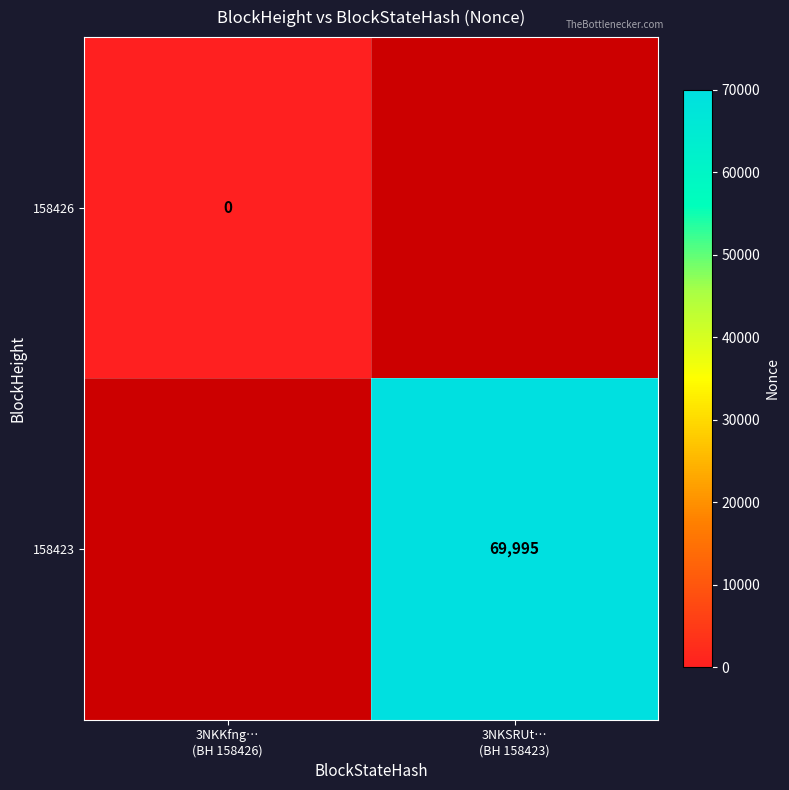

The value of 158423 at 3NKSRUt… (BH 158423) is 69995.0. True or false?

True